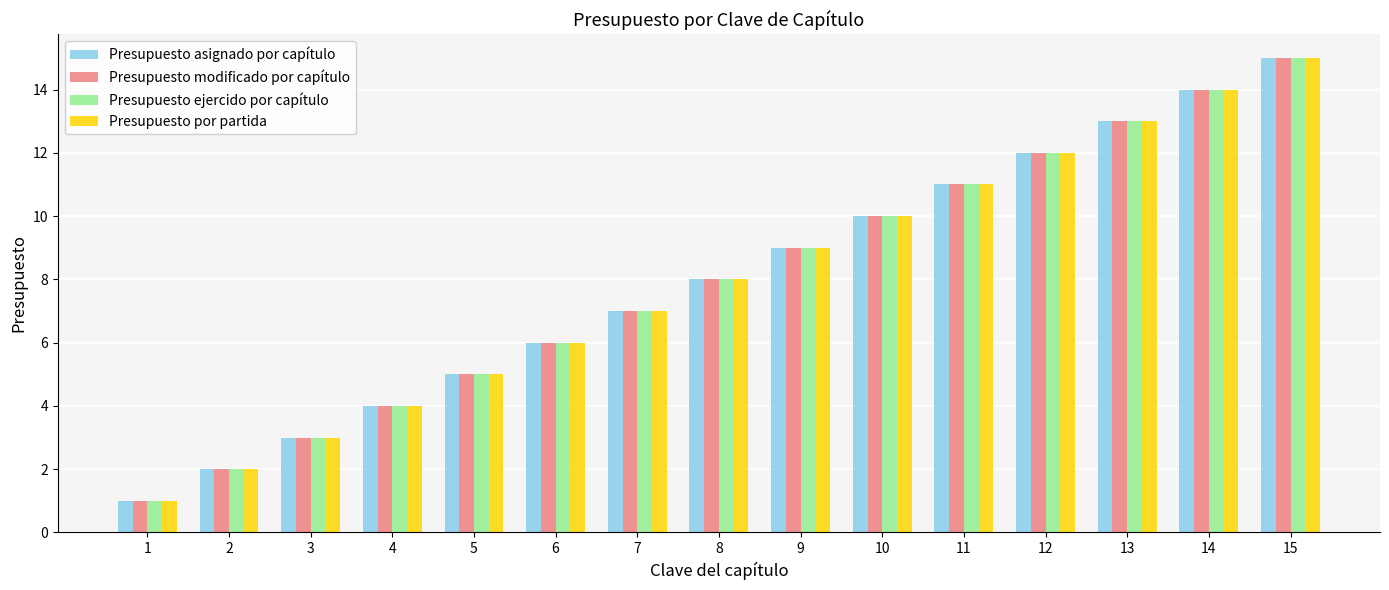

Reading right to left, list all the values displayed in this chart.

Presupuesto asignado por capítulo: 15=15	14=14	13=13	12=12	11=11	10=10	9=9	8=8	7=7	6=6	5=5	4=4	3=3	2=2	1=1
Presupuesto modificado por capítulo: 15=15	14=14	13=13	12=12	11=11	10=10	9=9	8=8	7=7	6=6	5=5	4=4	3=3	2=2	1=1
Presupuesto ejercido por capítulo: 15=15	14=14	13=13	12=12	11=11	10=10	9=9	8=8	7=7	6=6	5=5	4=4	3=3	2=2	1=1
Presupuesto por partida: 15=15	14=14	13=13	12=12	11=11	10=10	9=9	8=8	7=7	6=6	5=5	4=4	3=3	2=2	1=1